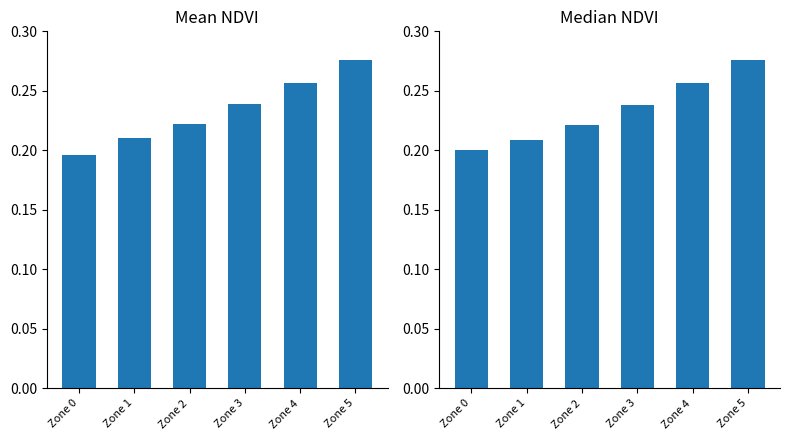

Reading left to right, transcribe all the data shown in this chart.

Mean NDVI: 0.2	0.2	0.2	0.2	0.3	0.3
Median NDVI: 0.2	0.2	0.2	0.2	0.3	0.3